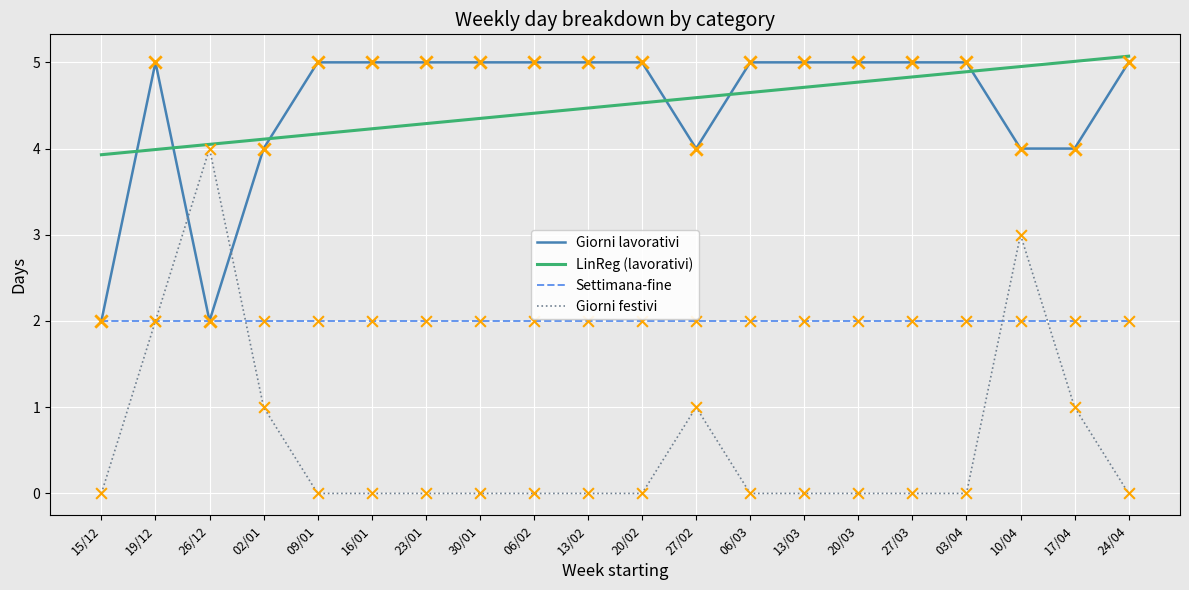

What is the spread (max minus min) of values at 16/01?

5.0